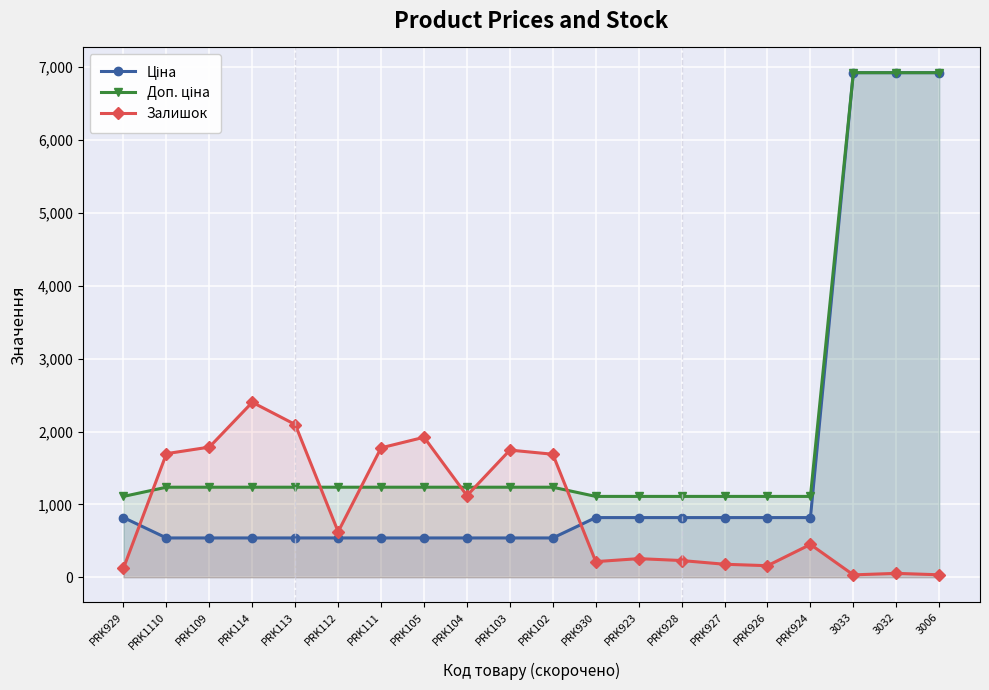

Where do Доп. ціна and Залишок first cross each other?

PRK929 and PRK1110